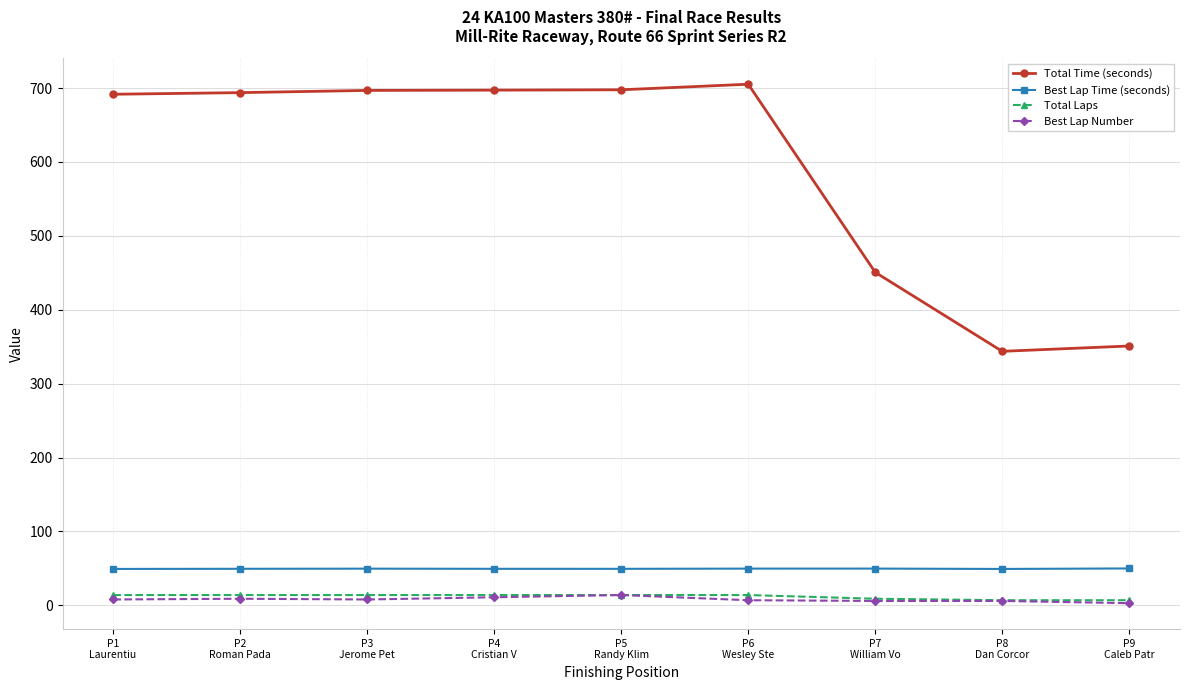

What is the average value of the Best Lap Number series?

8.0